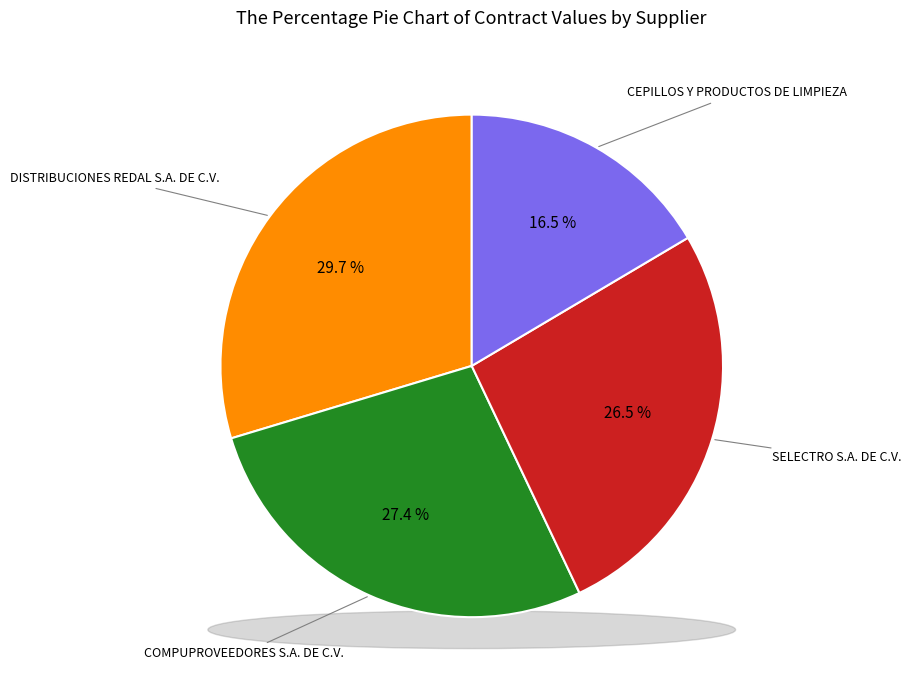

What percentage do CEPILLOS Y PRODUCTOS DE LIMPIEZA and SELECTRO S.A. DE C.V. together represent?

42.9%